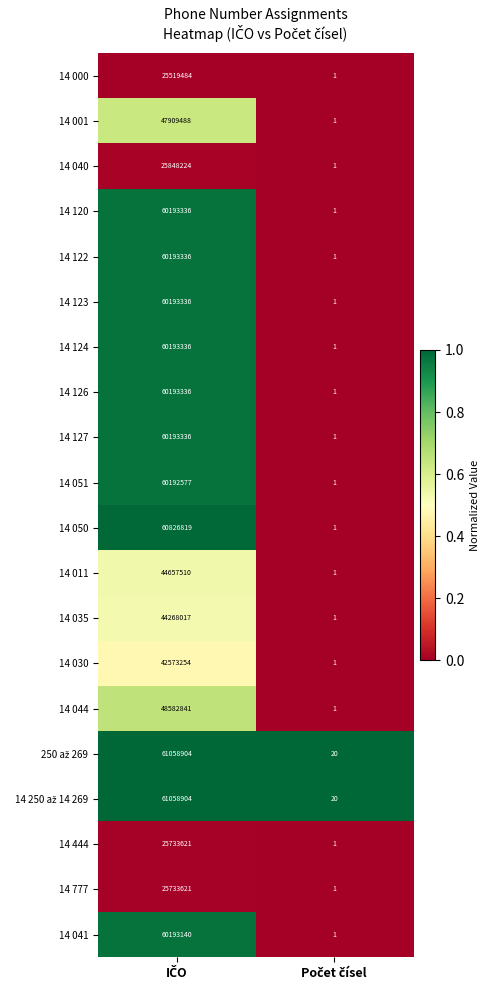

What is the sum of all 14 126 values?

60193337